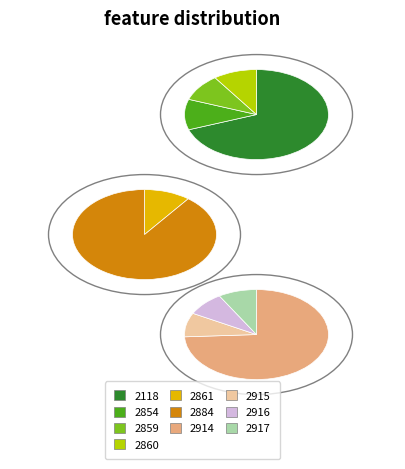

True or false: 2917 accounts for 3% of the total.

True